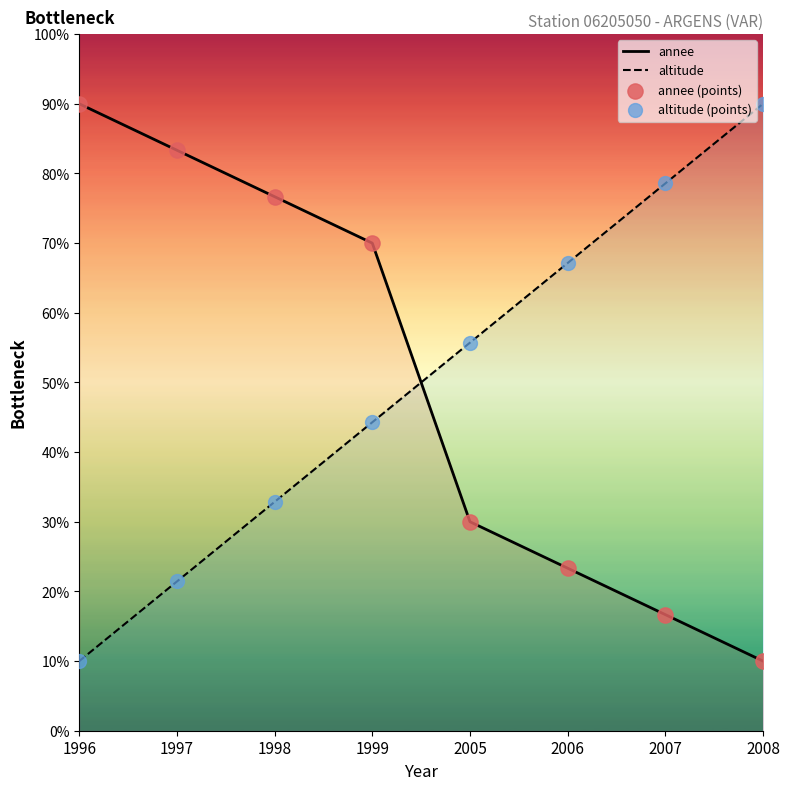

What is the total value across all series at 2006?

90.5